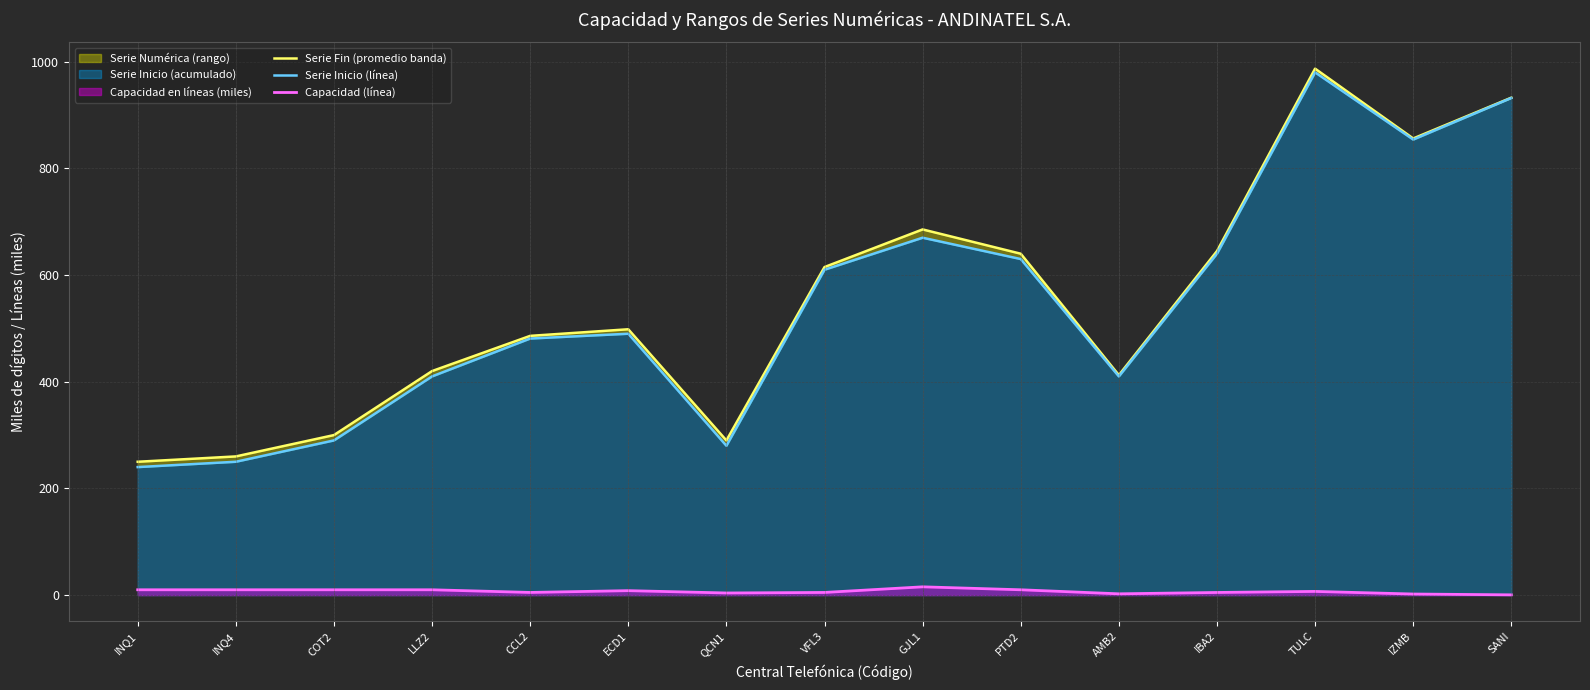

True or false: Serie Inicio (línea) has a value of 800.7 at CCL2.

False